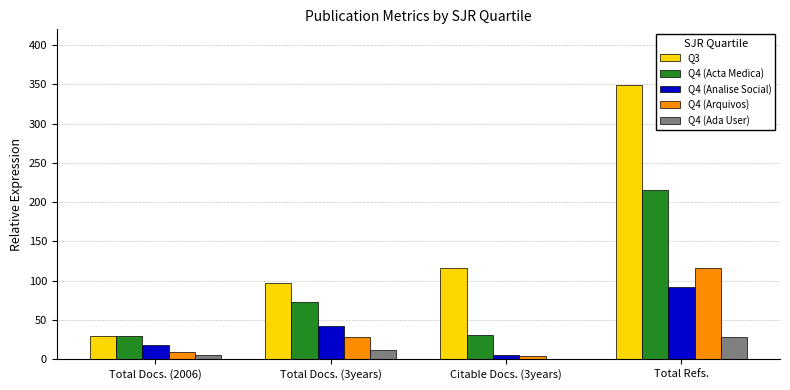

The Q4 (Arquivos) series shows 29 at Total Docs. (3years). True or false?

True